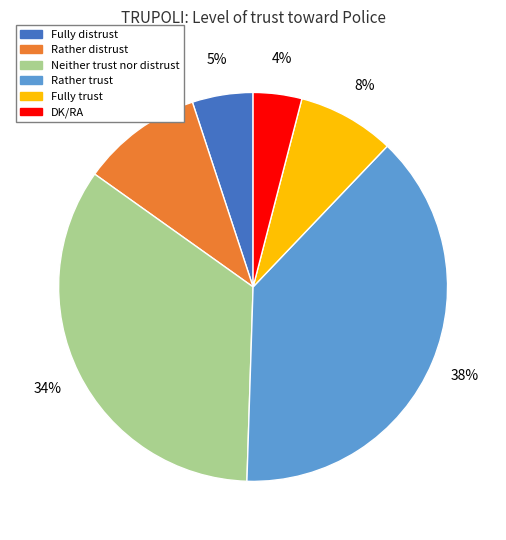

To the nearest percent, what is the difference between the DK/RA and Rather distrust slice percentages?

6%